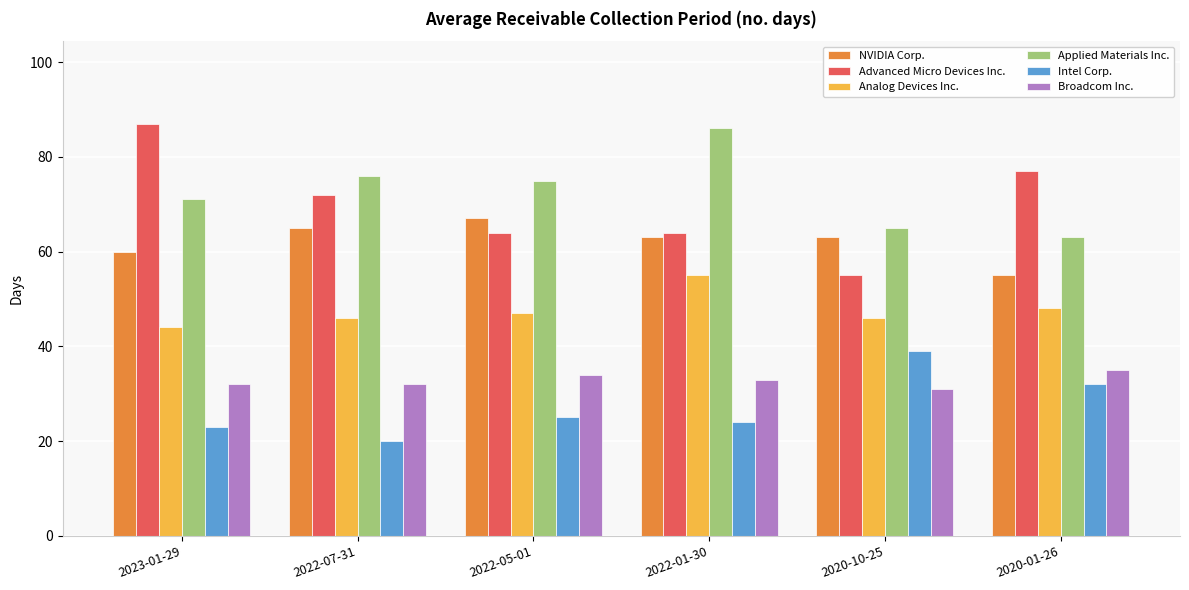

What is the label of the 2nd bar from the left?

2022-07-31